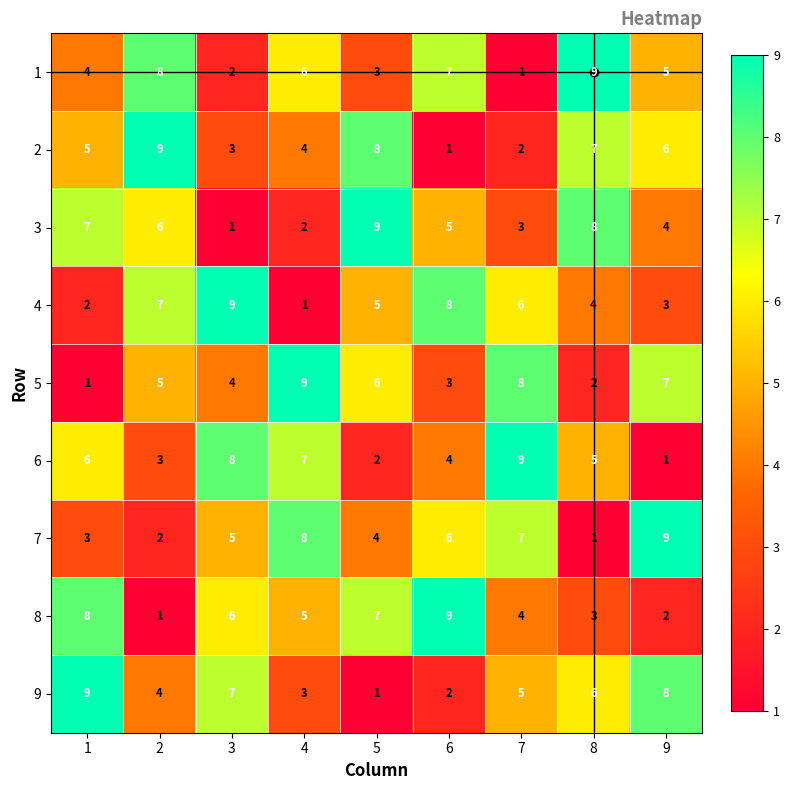

Count the 8 values in the range 3 to 7.

5